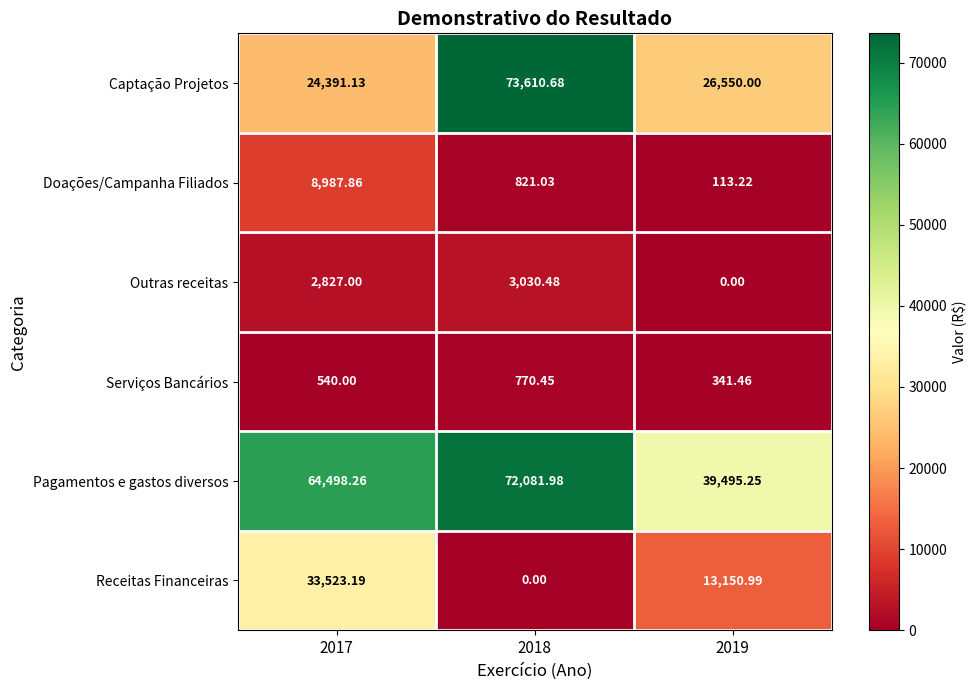

Which series has the largest total across all categories?

Pagamentos e gastos diversos